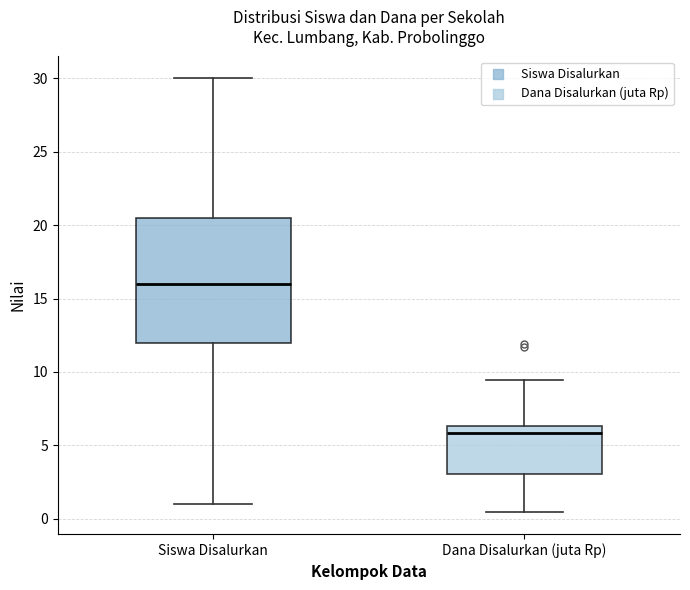

Where does the upper whisker of the box for Dana Disalurkan (juta Rp) end on the y-axis? The values are not printed on the chart, so give them approximately, as read against the axis.

9.5